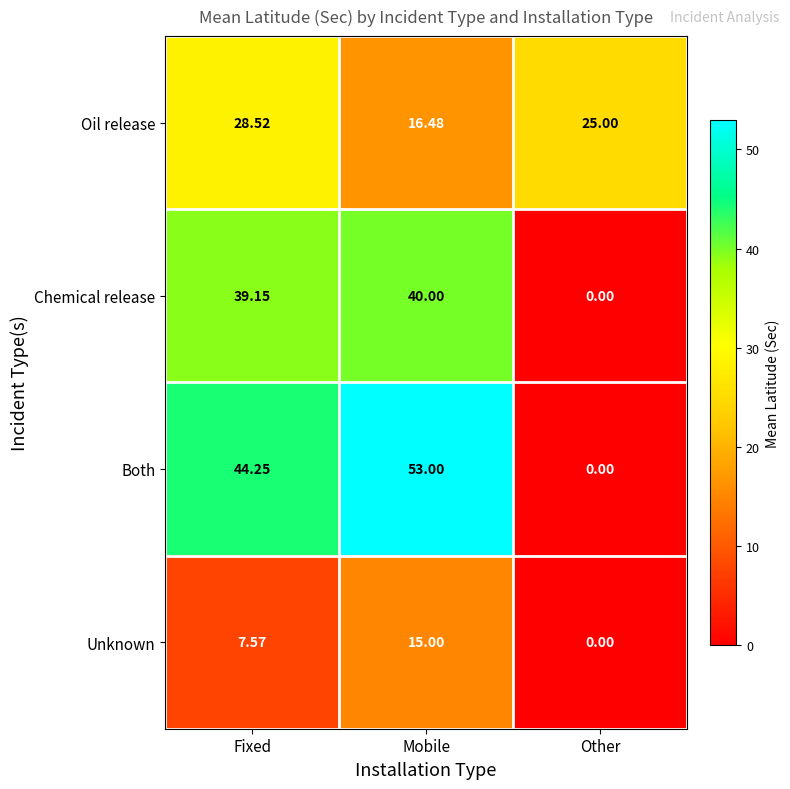

Which series has the widest spread of values?

Both